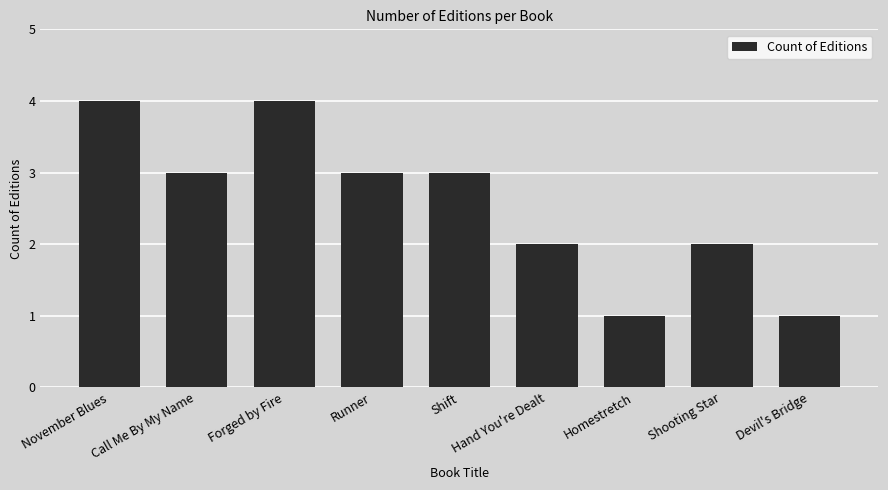

How many distinct data groups are displayed?

1